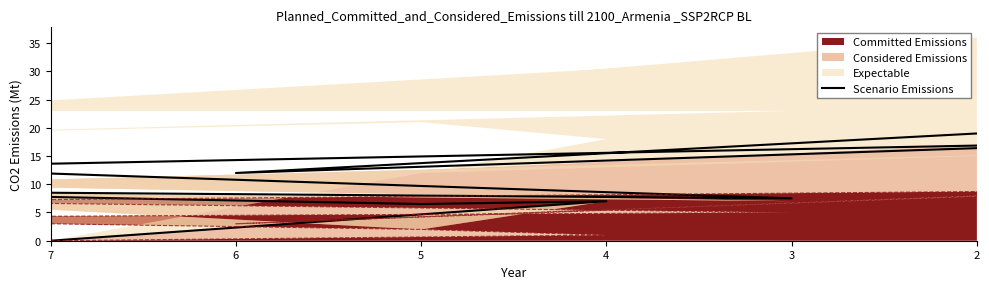

The chart shows a value of 4.4 at 2. True or false?

False